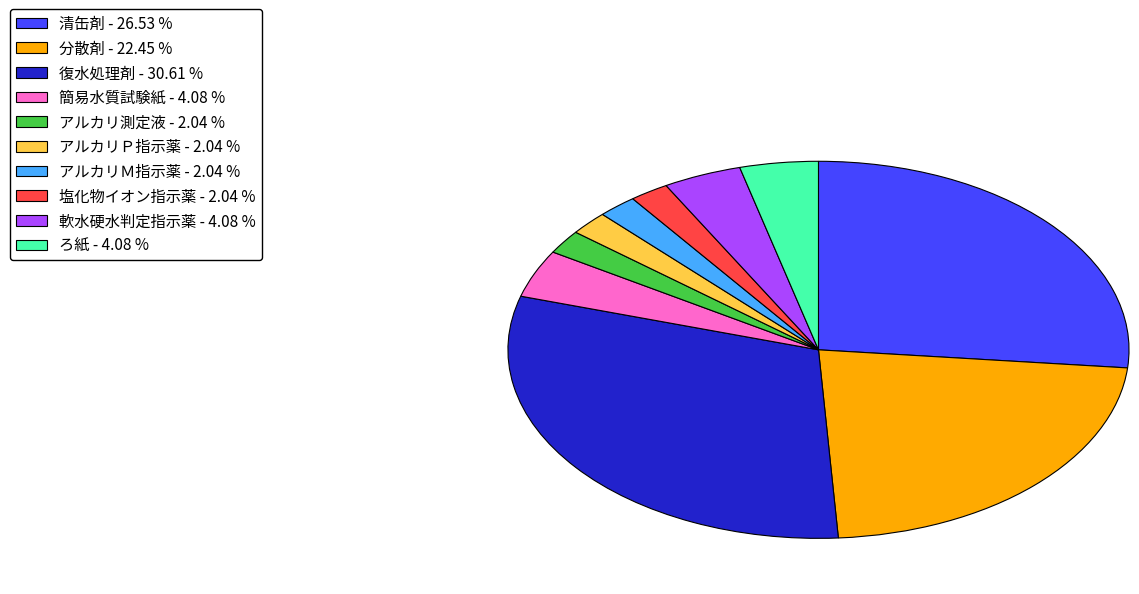

Is the sum of アルカリ測定液 - 2.04 % and 復水処理剤 - 30.61 % greater than half?

No